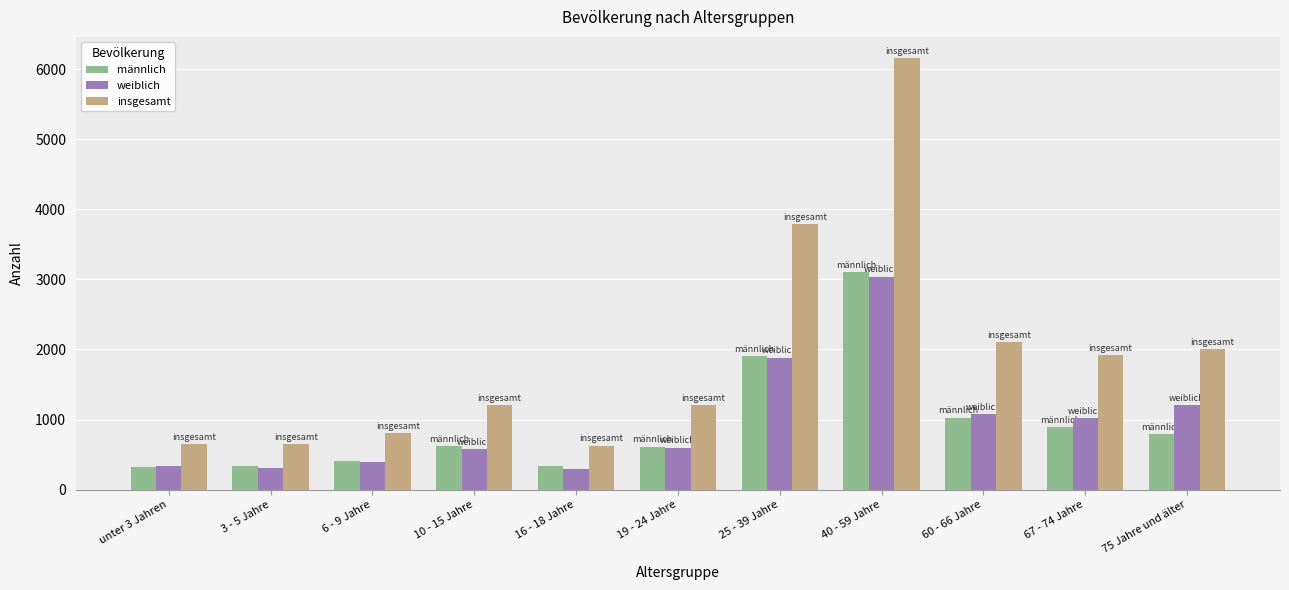

What is the difference between the insgesamt values at unter 3 Jahren and 3 - 5 Jahre?

7